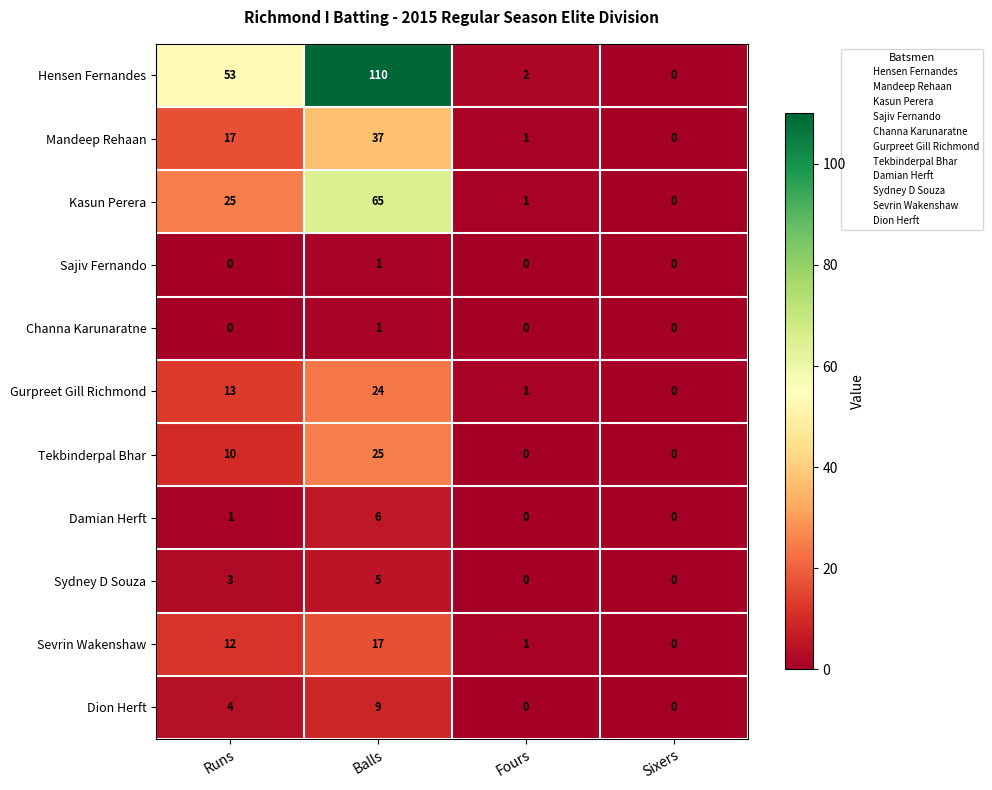

At which category does the chart reach its peak across all series?

Balls